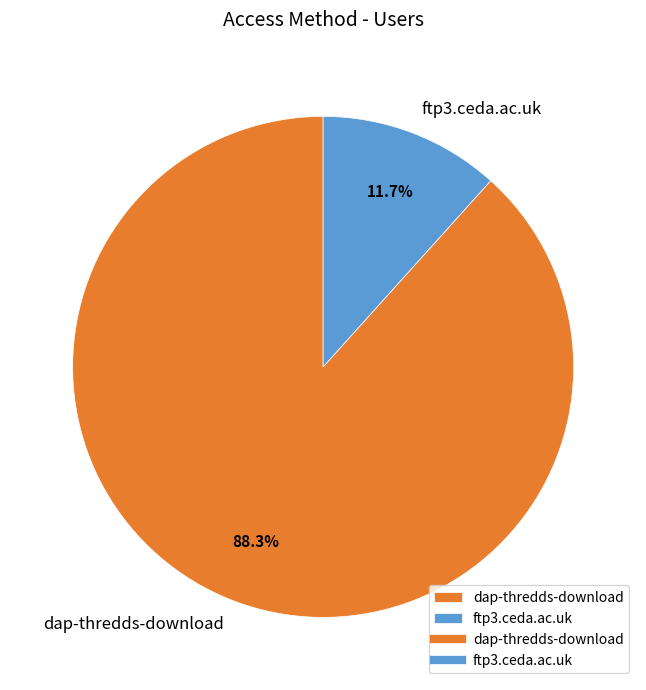

How many slices are in this pie chart?

2